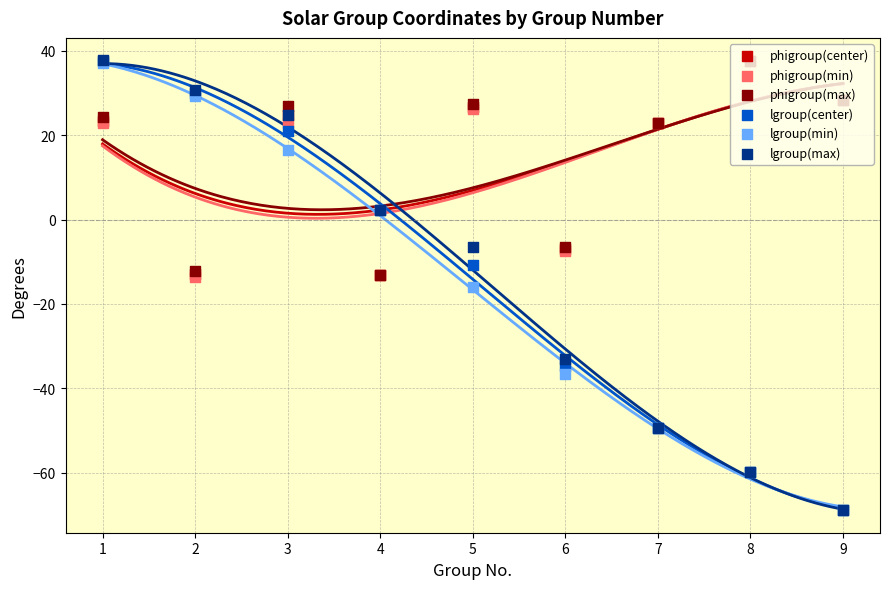

Is the value of lgroup(min) at 5 greater than the value of phigroup(center) at 2?

No